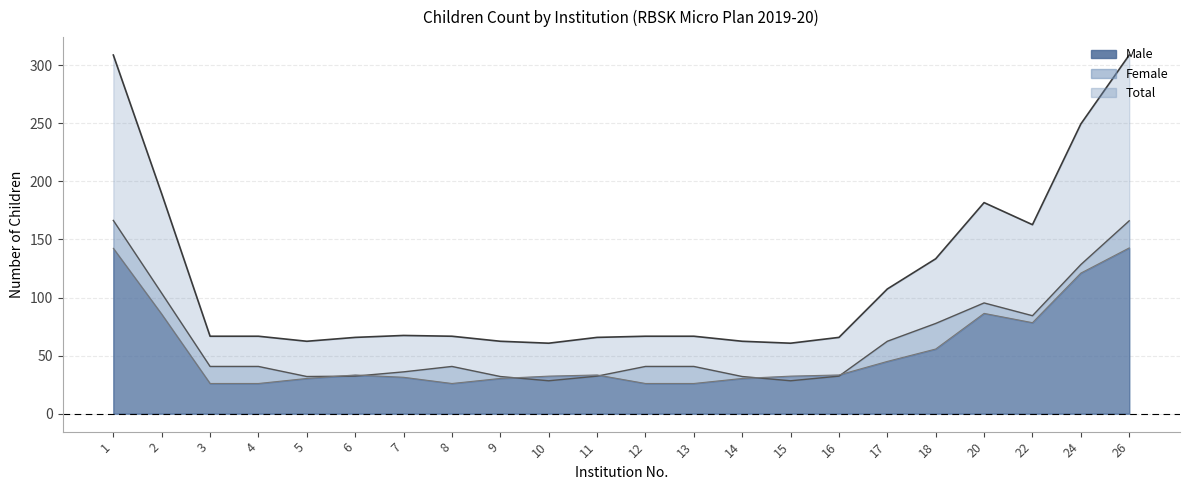

True or false: Male has more than 2 points higher than both neighbors.

True